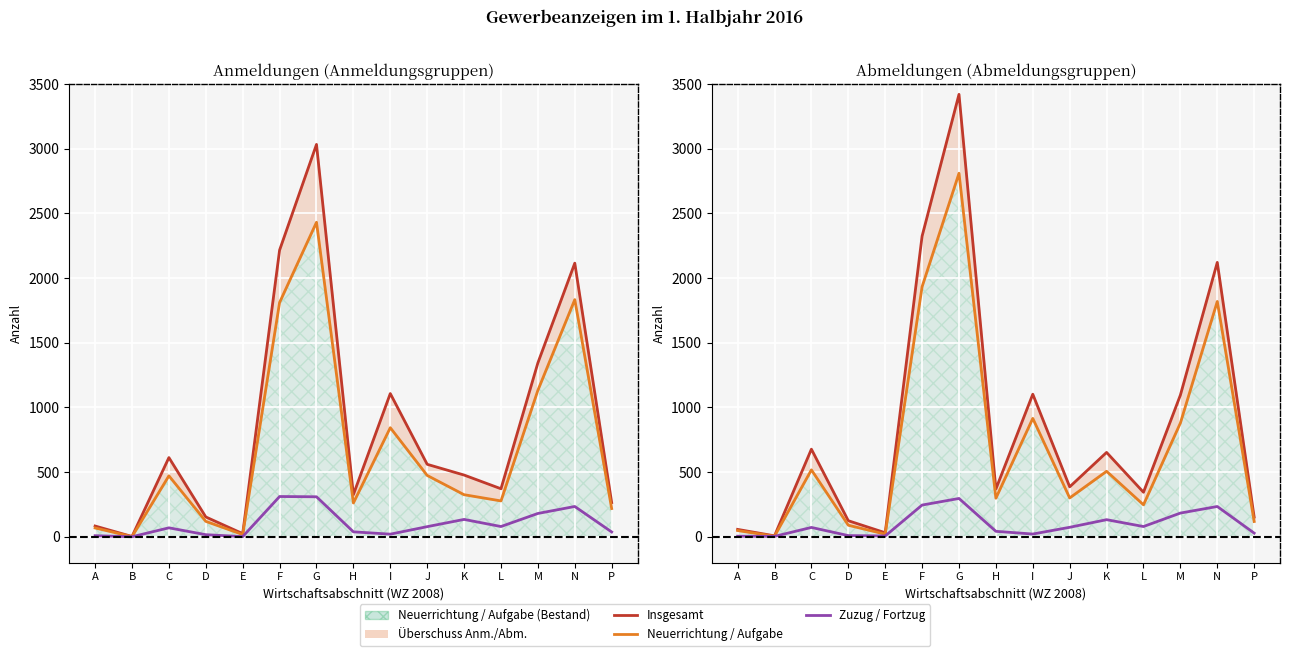

Reading left to right, transcribe all the data shown in this chart.

Anmeldungen insgesamt: A=83	B=2	C=612	D=153	E=24	F=2216	G=3033	H=326	I=1107	J=560	K=477	L=371	M=1344	N=2115	P=264
Neuerrichtung: A=68	B=1	C=471	D=119	E=17	F=1811	G=2431	H=261	I=843	J=474	K=325	L=277	M=1132	N=1833	P=218
Zuzug: A=8	B=0	C=69	D=16	E=1	F=311	G=309	H=38	I=20	J=78	K=134	L=79	M=180	N=234	P=37
Abmeldungen insgesamt: A=57	B=7	C=677	D=124	E=31	F=2324	G=3420	H=369	I=1102	J=386	K=652	L=344	M=1095	N=2121	P=152
Aufgabe: A=48	B=4	C=517	D=89	E=20	F=1933	G=2810	H=298	I=915	J=300	K=506	L=247	M=879	N=1819	P=118
Fortzug: A=4	B=3	C=72	D=9	E=6	F=245	G=296	H=42	I=21	J=73	K=132	L=79	M=183	N=234	P=28